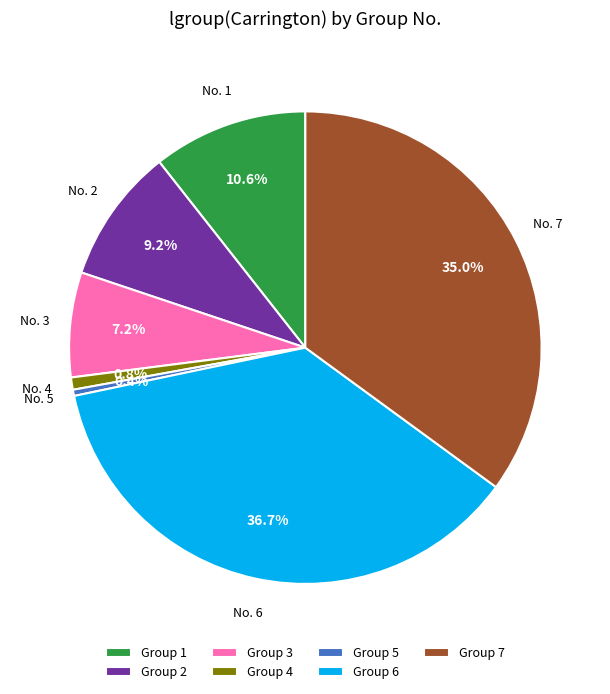

What is the largest slice in the pie chart?

Group 6